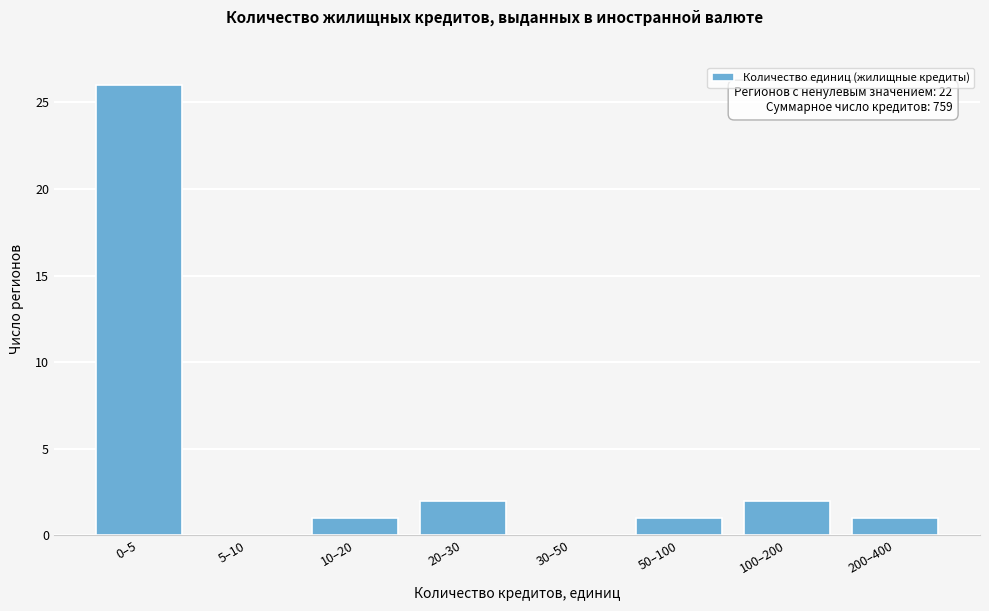

Reading left to right, extract all data points from this chart.

0–5=26	5–10=0	10–20=1	20–30=2	30–50=0	50–100=1	100–200=2	200–400=1